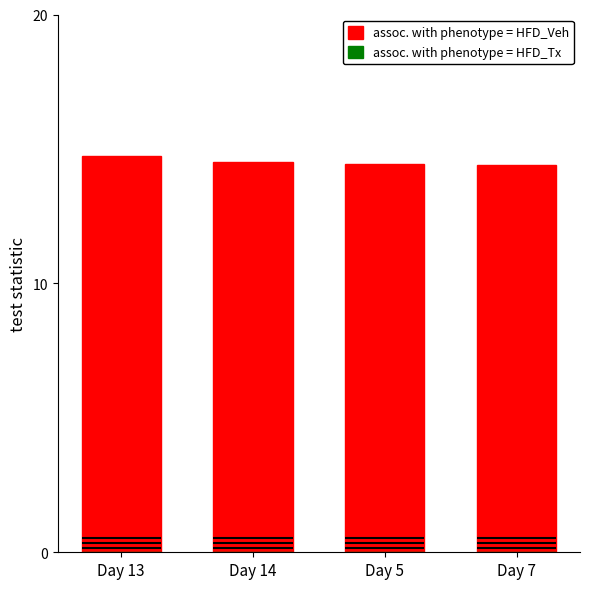

What is the value of the assoc. with phenotype = HFD_Veh bar at the 2nd from the left?

14.5